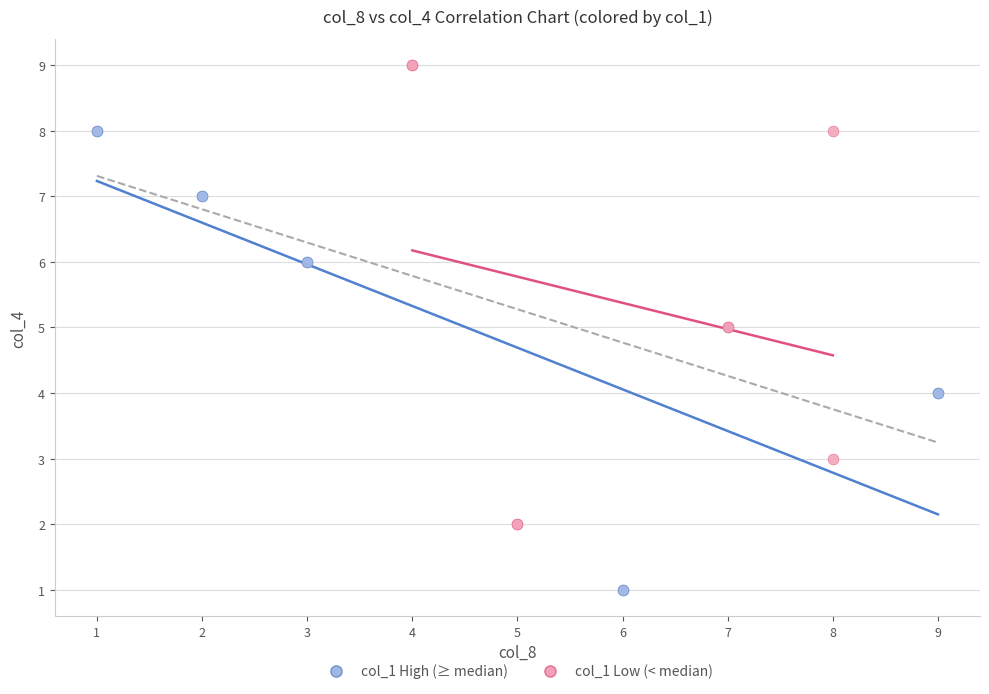

Which series reaches the maximum Y coordinate?

col_1 Low (< median)